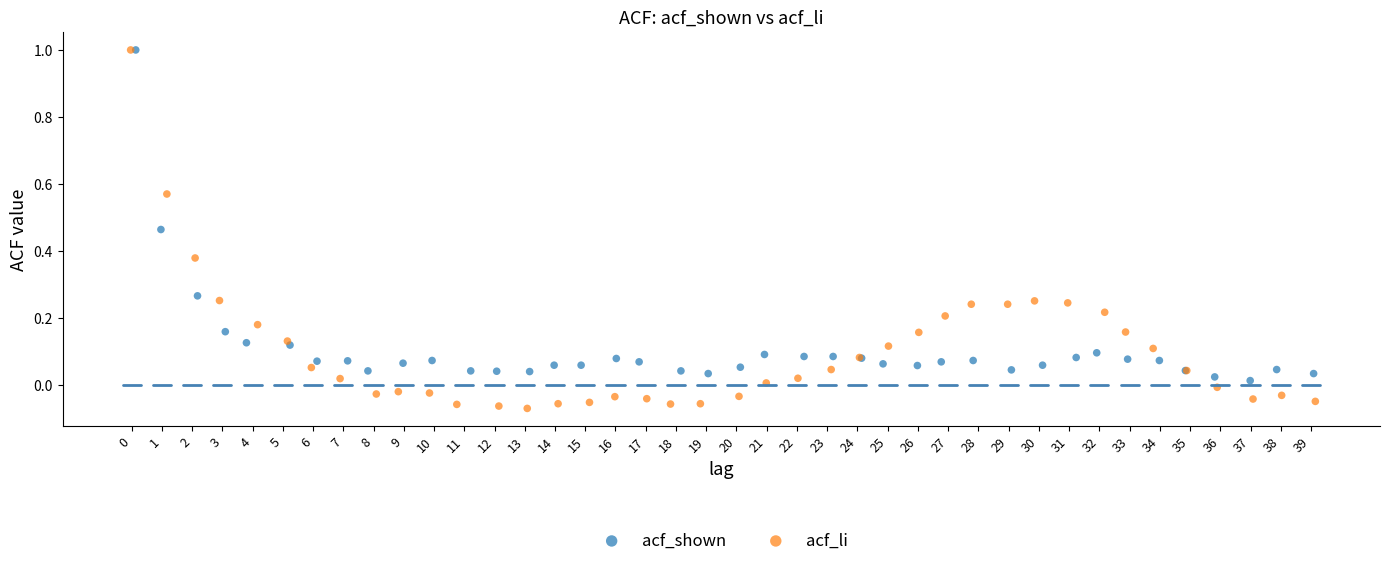

Which series contains the lowest Y value?

acf_li